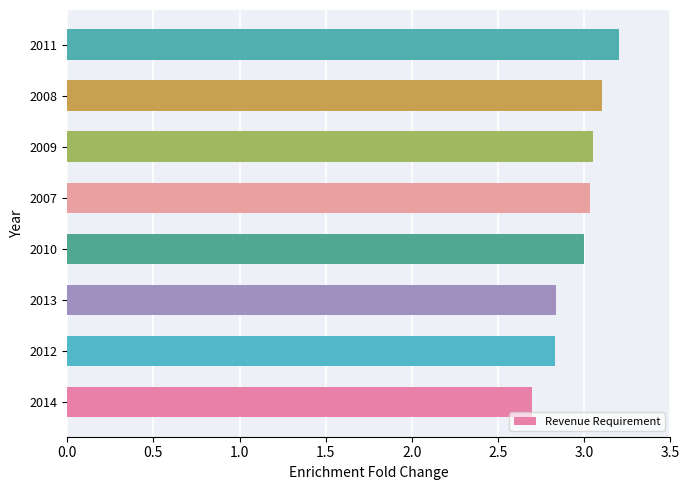

How many categories are shown in the chart?

8